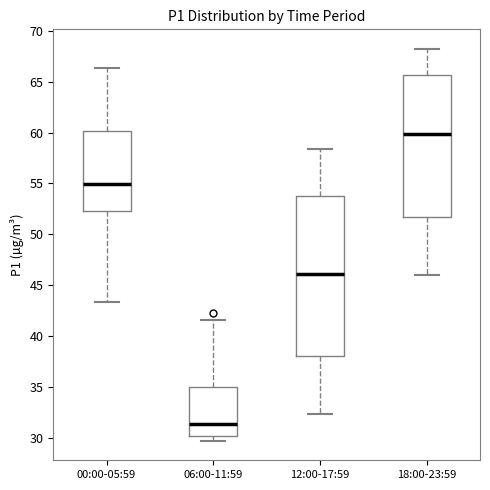

Where does the upper whisker of the box for 18:00-23:59 end on the y-axis? The values are not printed on the chart, so give them approximately, as read against the axis.

68.0